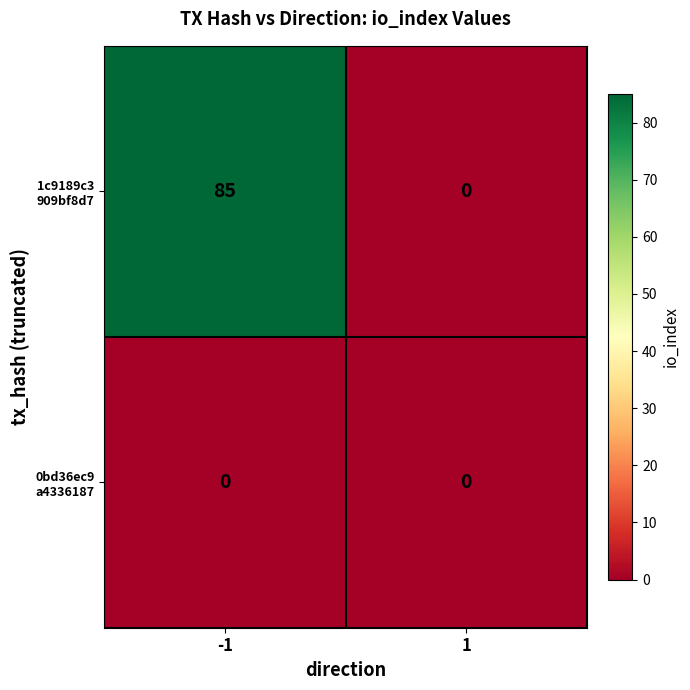

Between -1 and 1, which series saw the biggest shift?

1c9189c3 909bf8d7